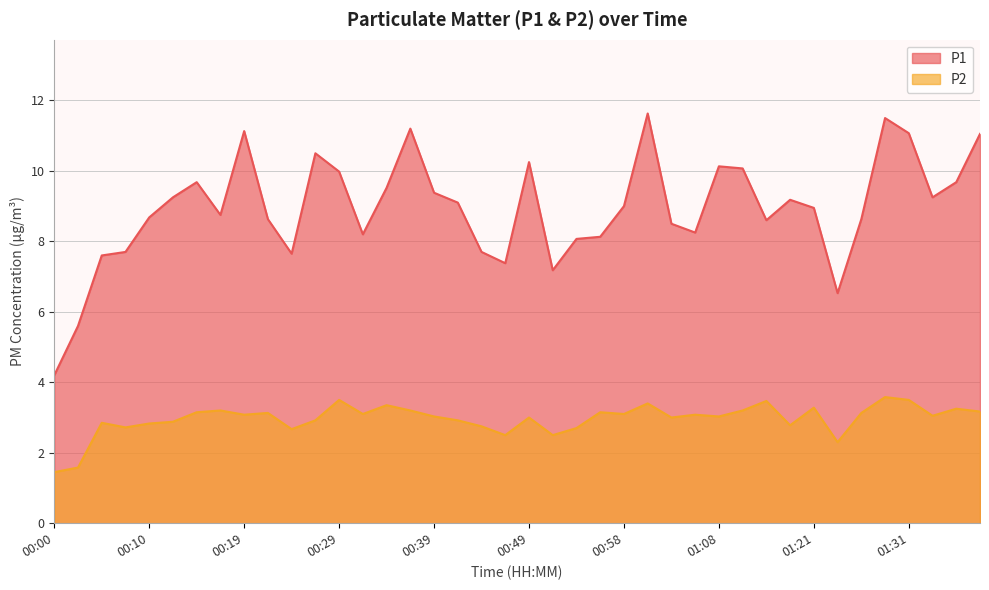

At 01:13, list the series in order from smallest to largest.

P2, P1